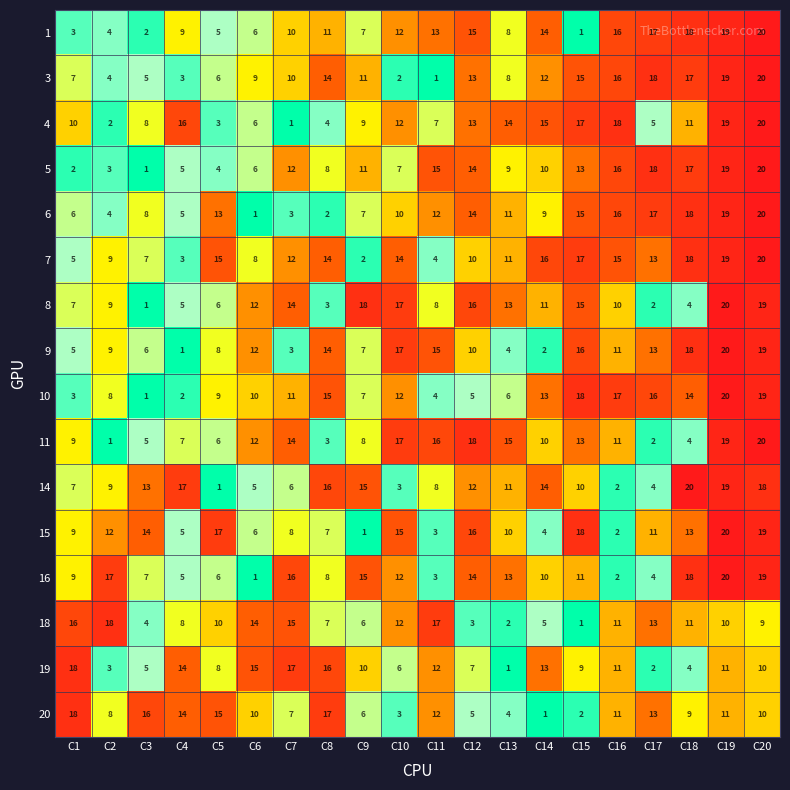

Which series has the largest total across all categories?

7